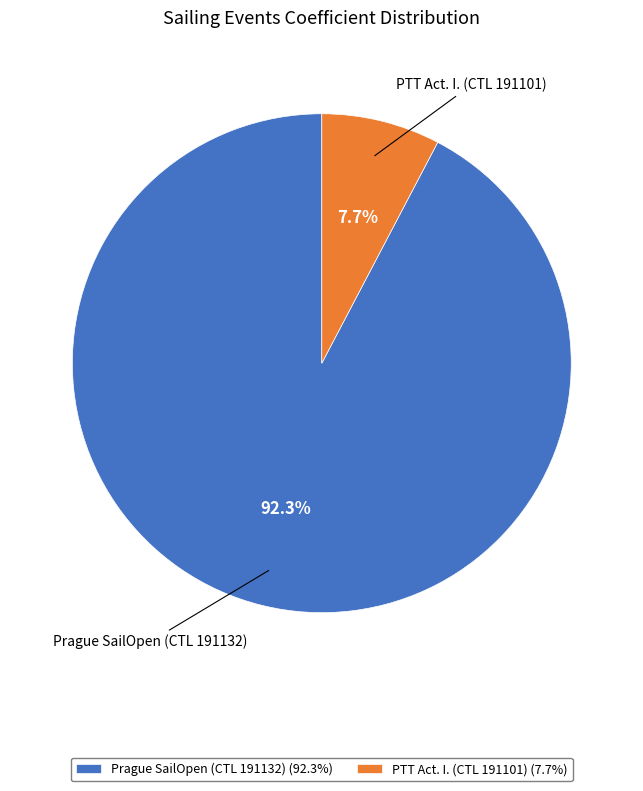

Rank the categories by value from highest to lowest.

Prague SailOpen (CTL 191132) (92.3%), PTT Act. I. (CTL 191101) (7.7%)